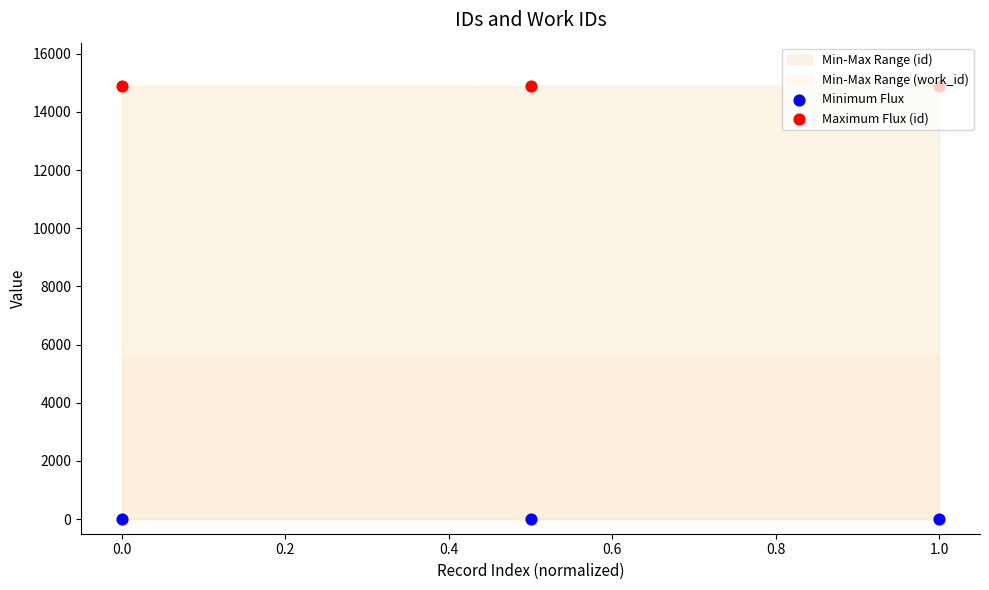

Which series reaches the minimum Y coordinate?

Minimum Flux